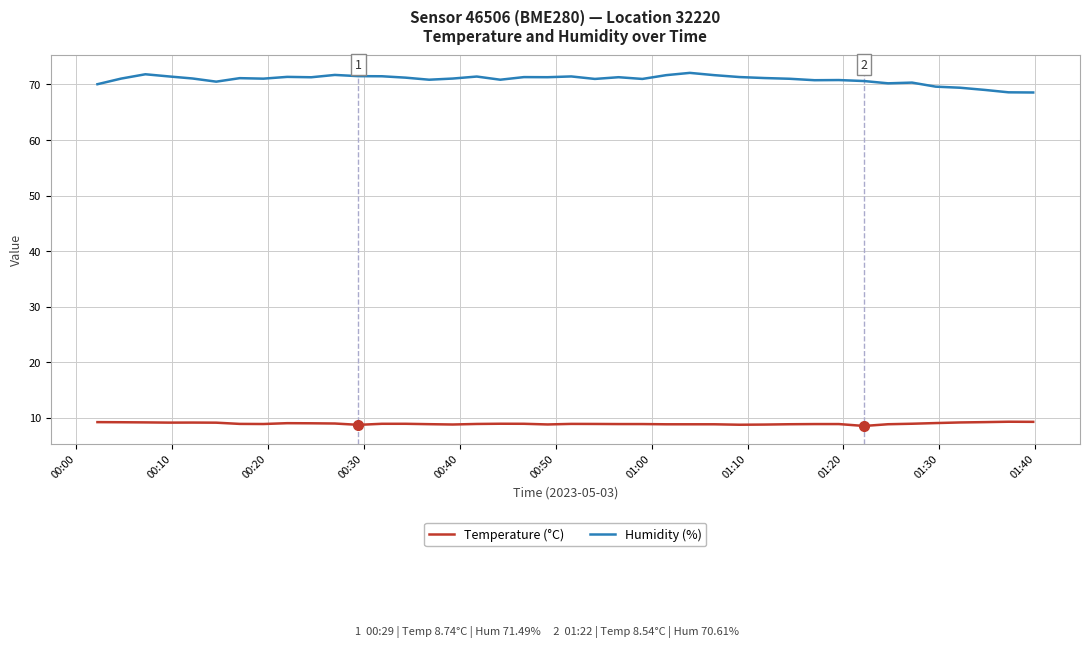

Which series has the largest total across all categories?

Humidity (%)